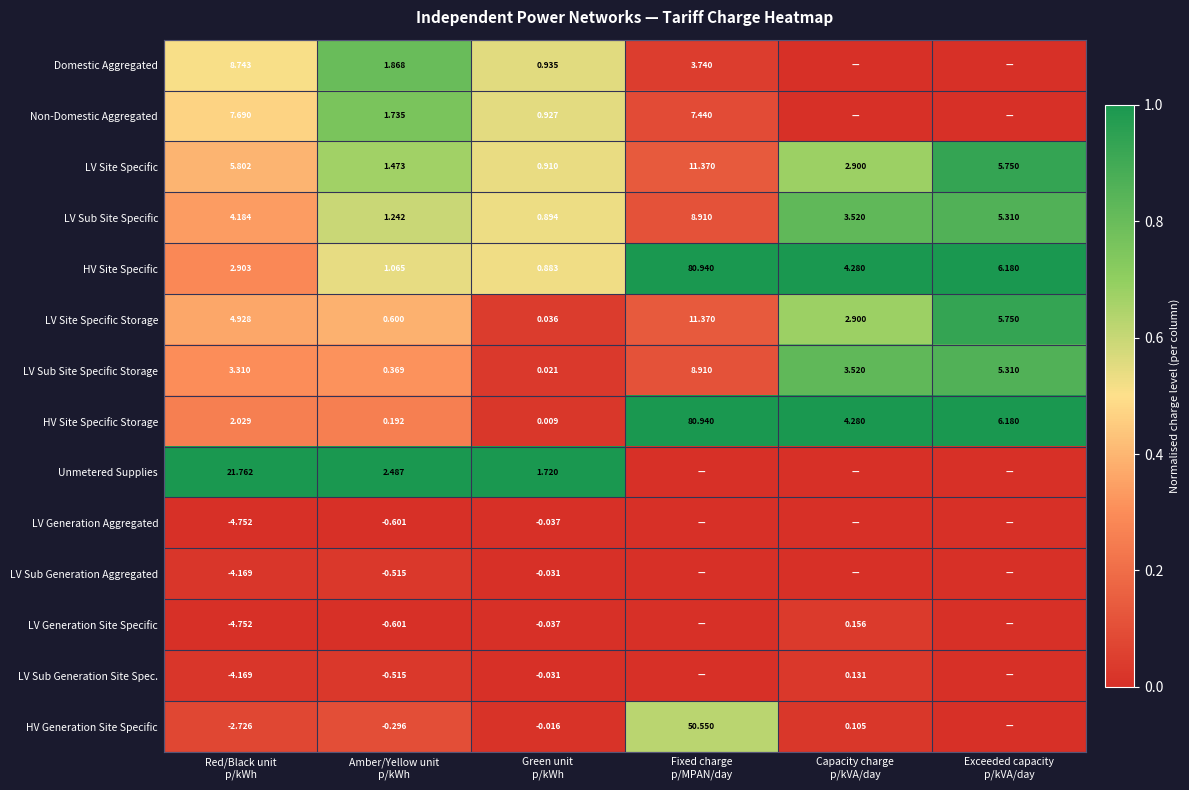

Which series has the largest total across all categories?

HV Site Specific